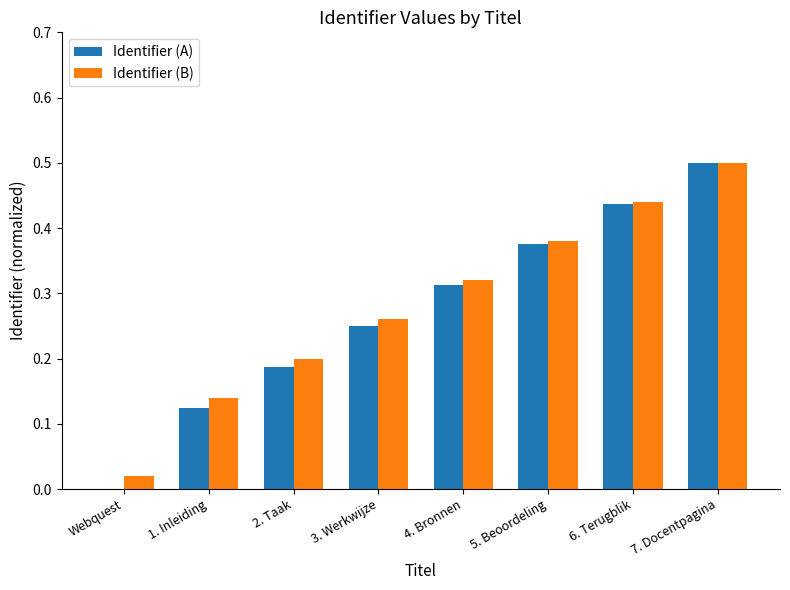

How many data points does each series have?

8